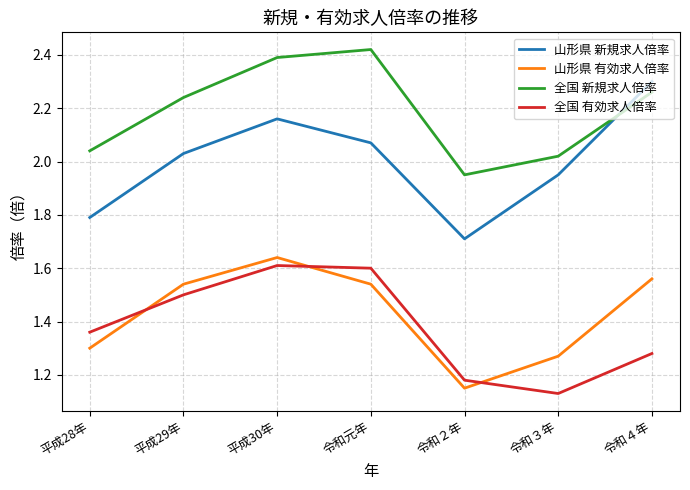

What is the difference between the maximum and minimum values in the 山形県 新規求人倍率 series?

0.6